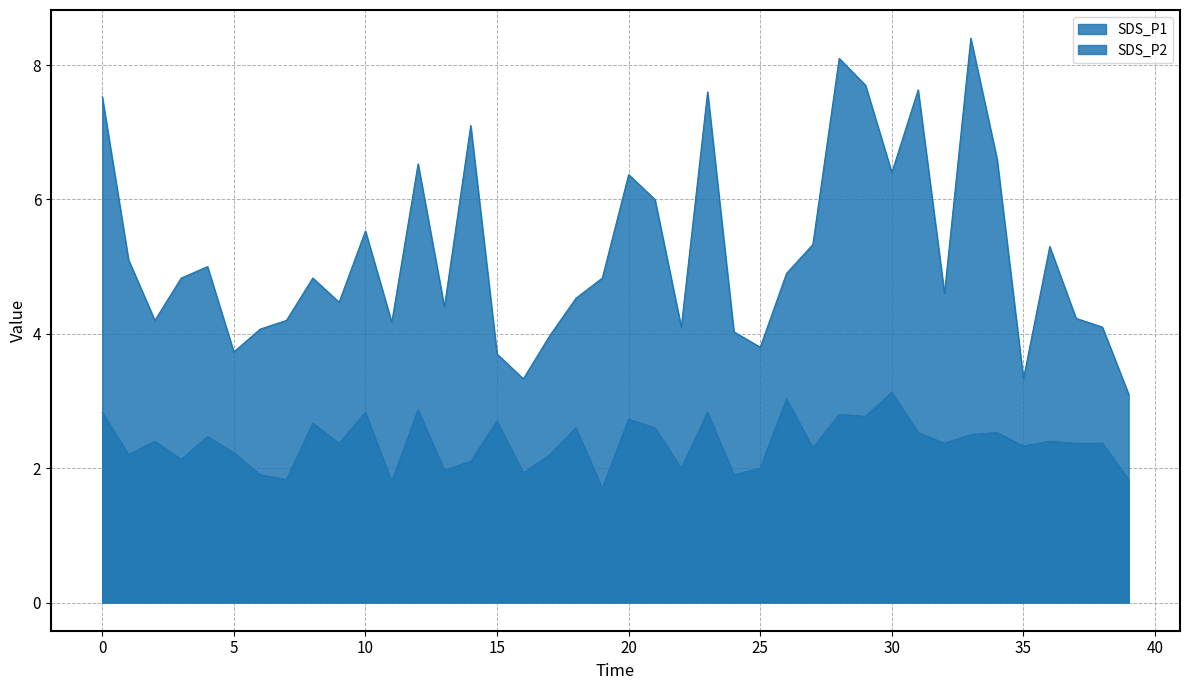

What is the difference between the highest and lowest values at 00:24?

2.1